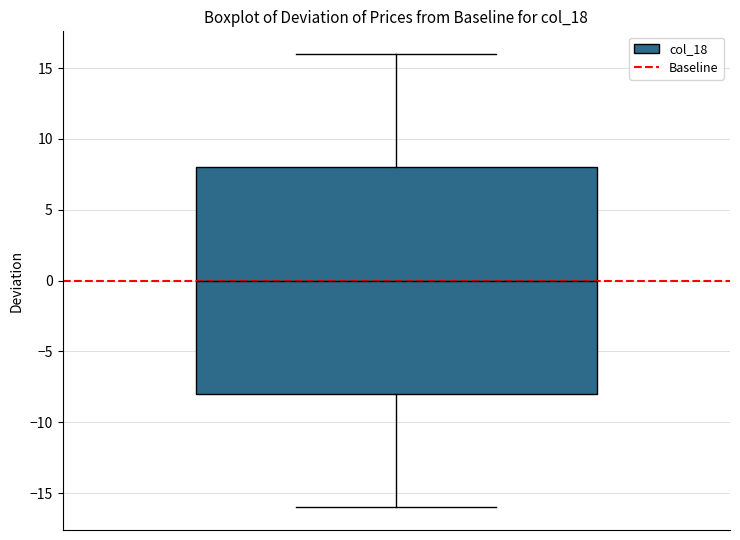

Where does the lower whisker of the box end on the y-axis? The values are not printed on the chart, so give them approximately, as read against the axis.

-16